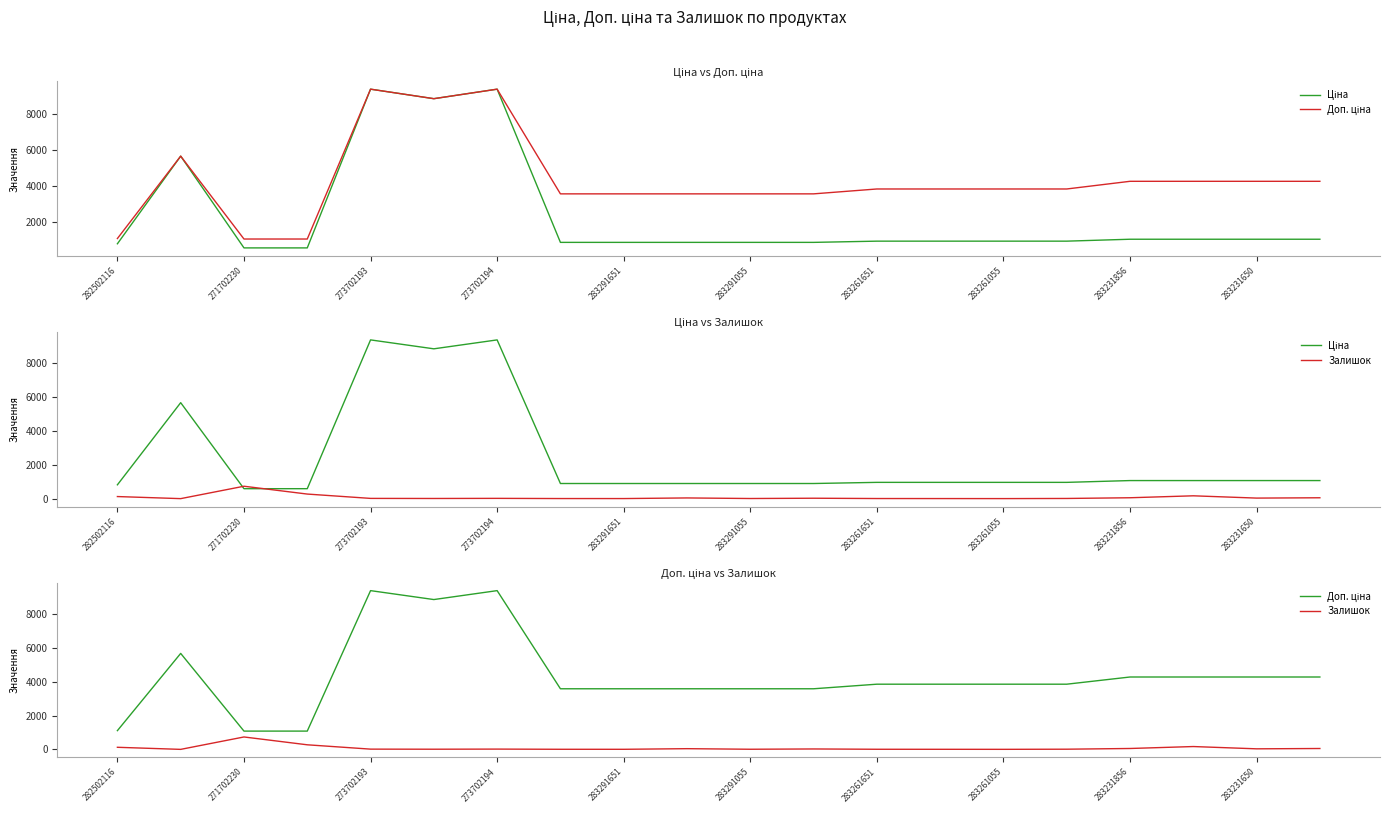

Which series has the largest total across all categories?

Доп. ціна